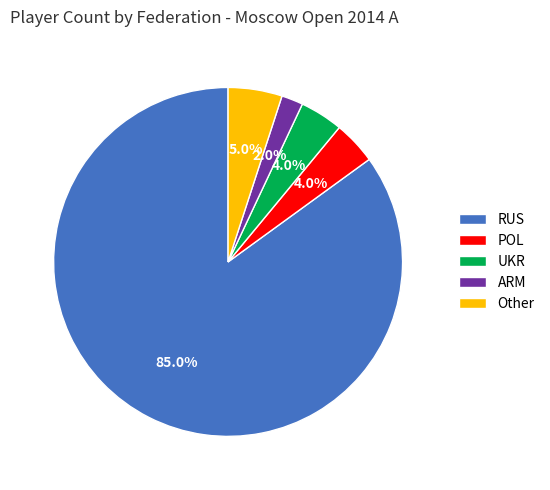

Which category has the biggest portion of the pie?

RUS